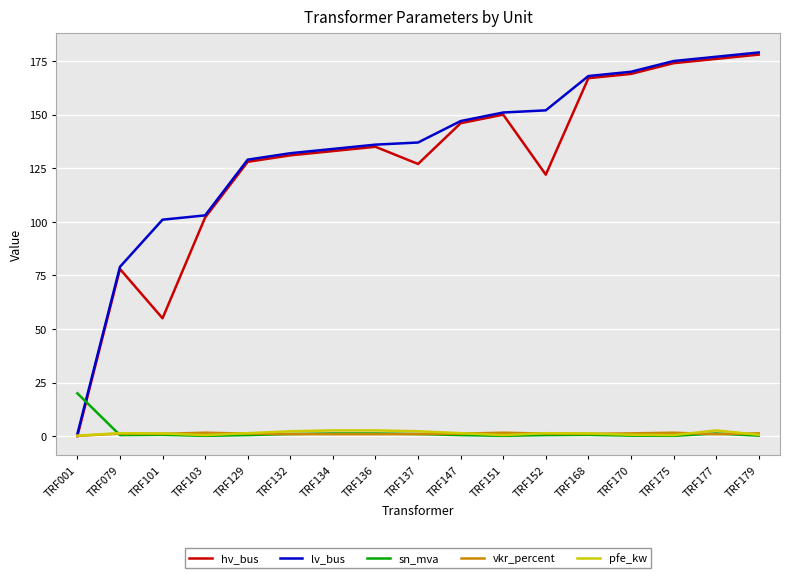

Count the pfe_kw values in the range 0 to 2.

12